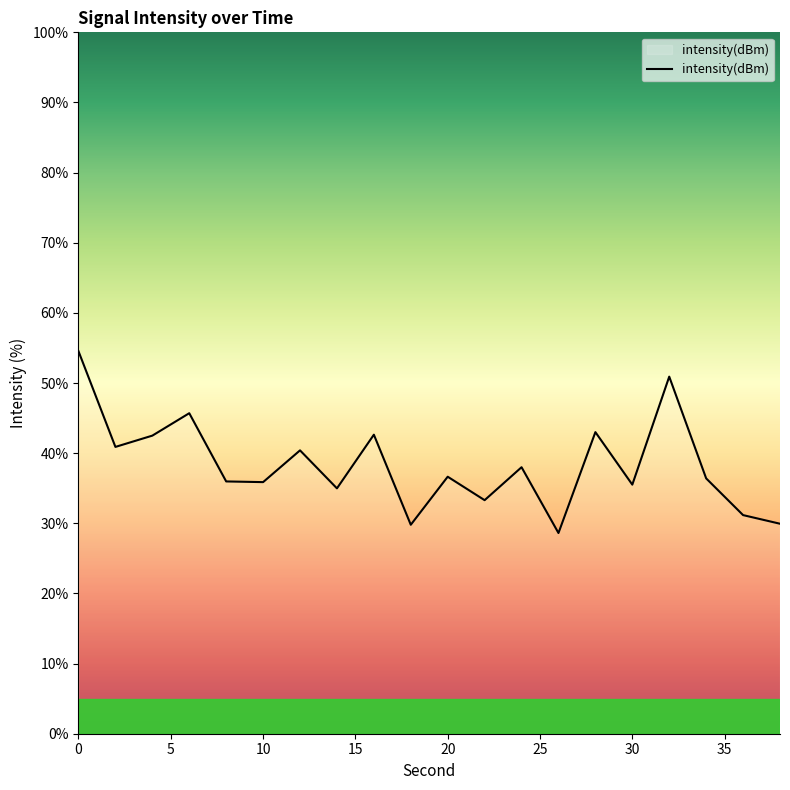

What is the smallest value displayed?

28.6